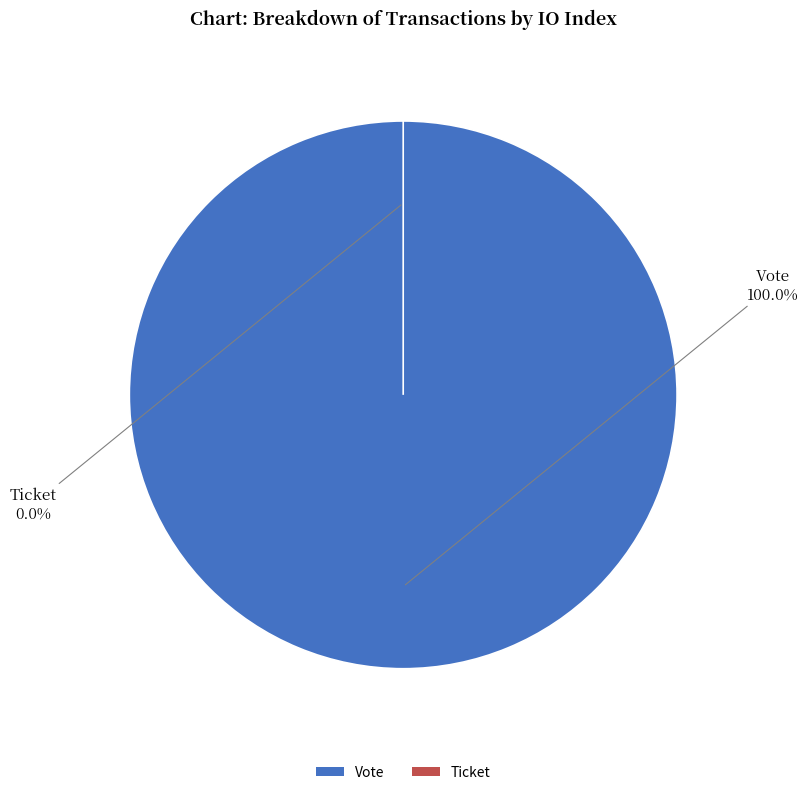

Does Vote (io_index=1) account for over 50% of the chart?

Yes